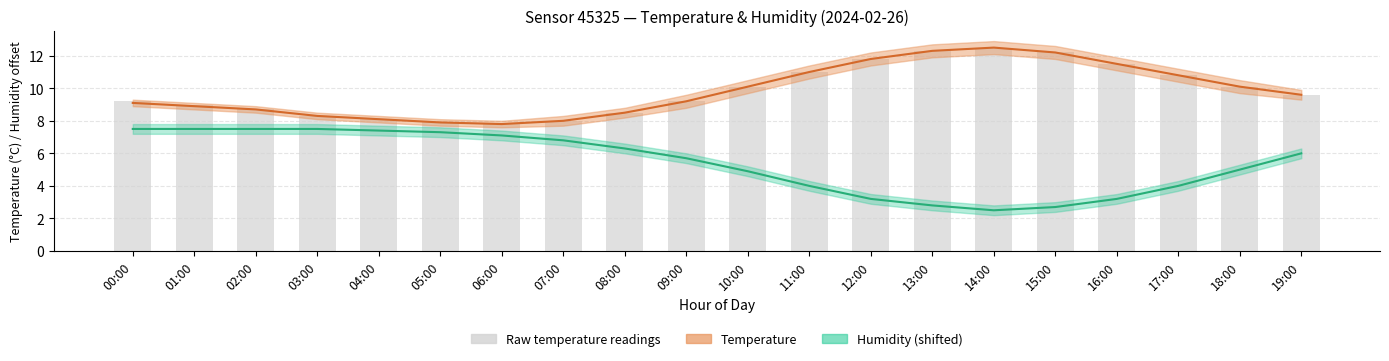

What is the sum of the humidity values at 13:00 and 15:00?

5.5